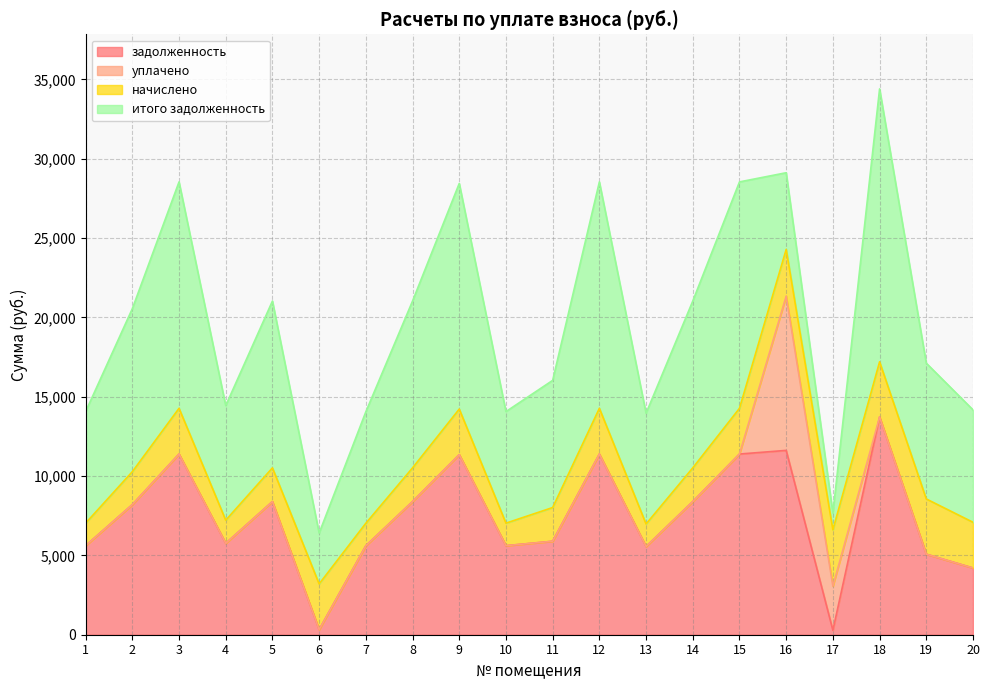

True or false: задолженность has a value of 8390.4 at 5.

True